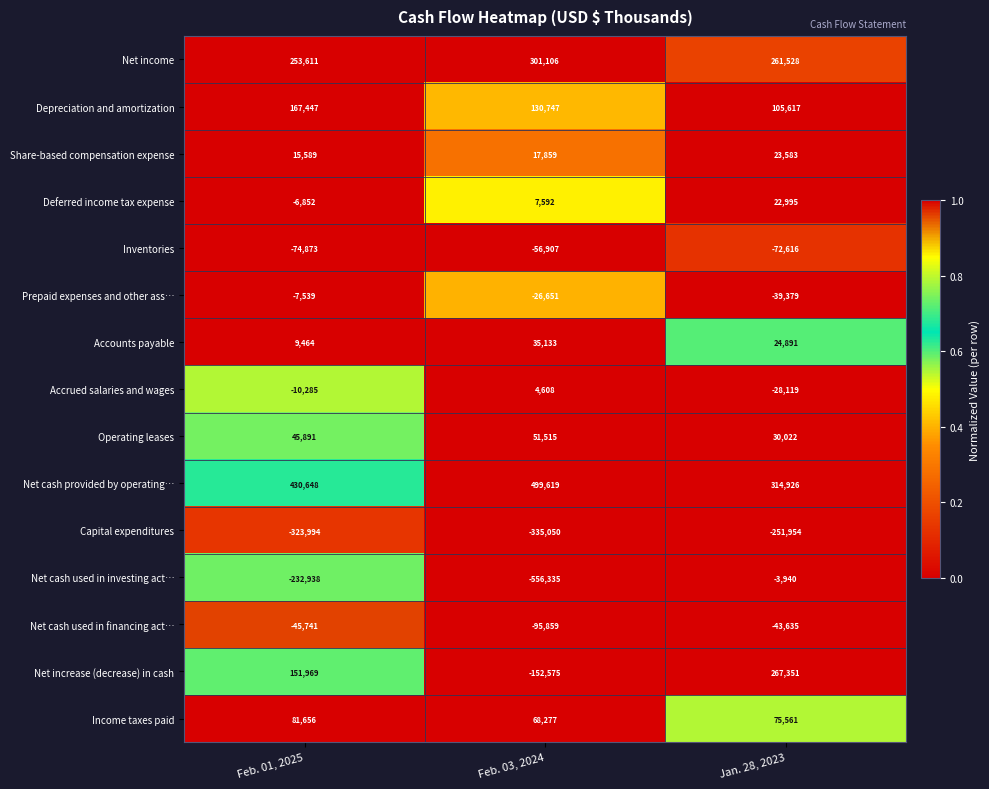

How many Net income values are between 253611 and 301106?

3